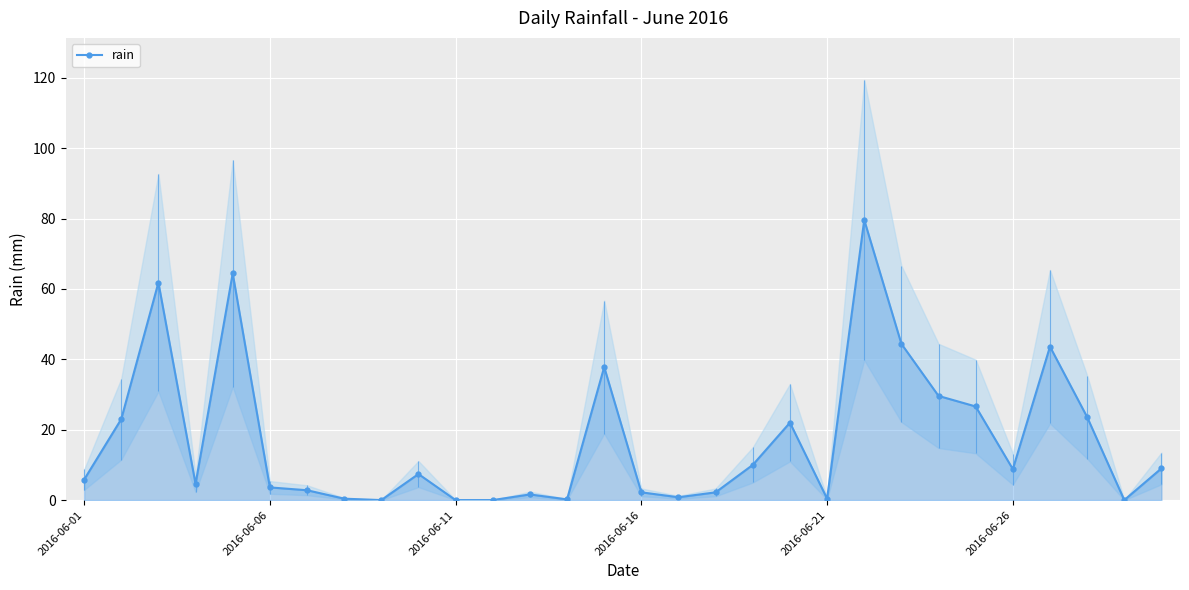

The value of rain at 2016-06-01 is 10.4. True or false?

False